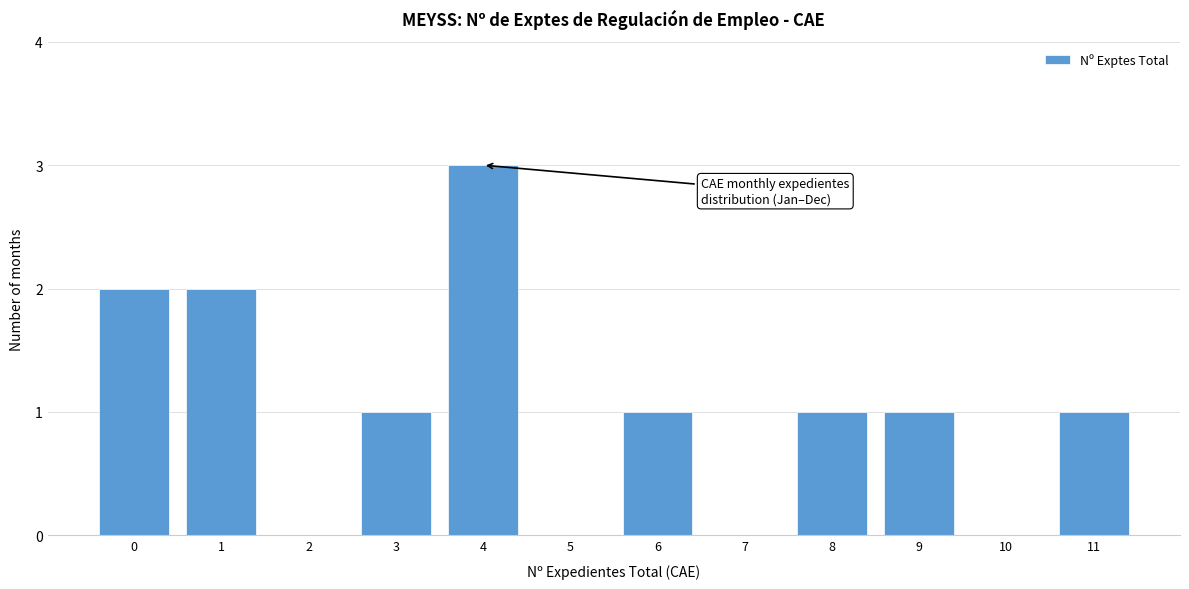

Reading left to right, transcribe all the data shown in this chart.

0=2	1=2	2=0	3=1	4=3	5=0	6=1	7=0	8=1	9=1	10=0	11=1